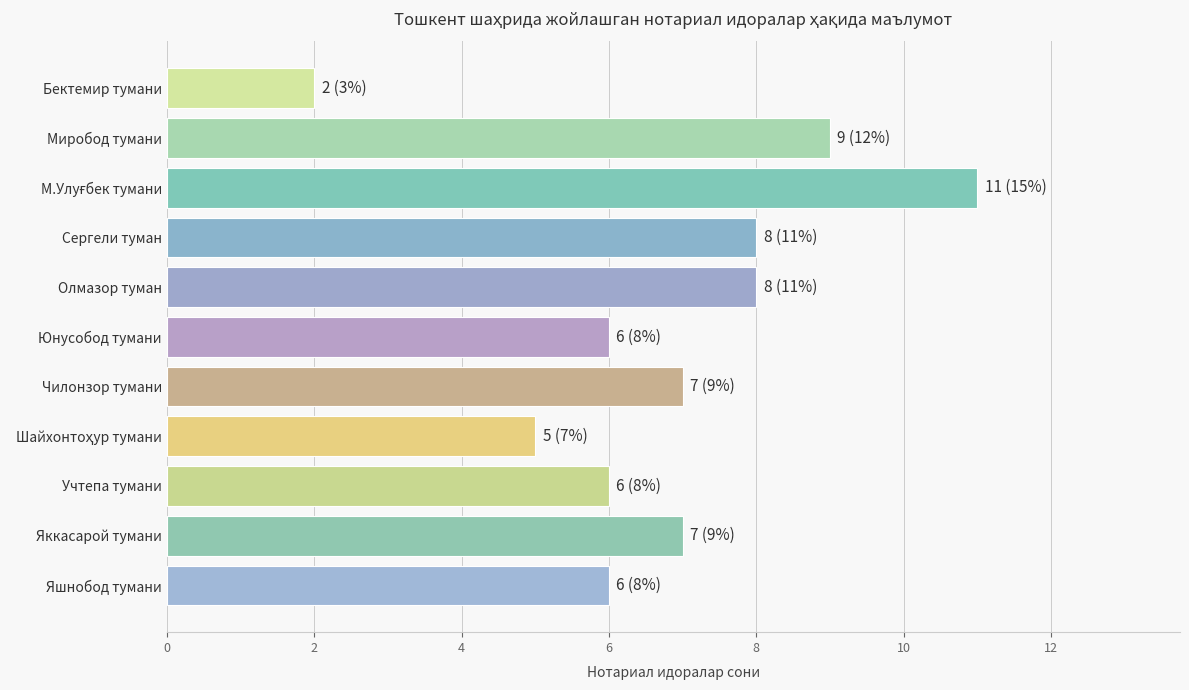

Does the chart contain any negative values?

No